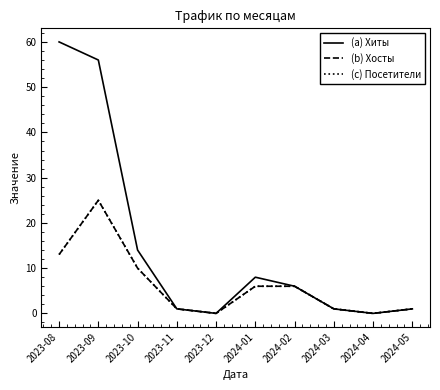

Does the chart have visible grid lines?

No